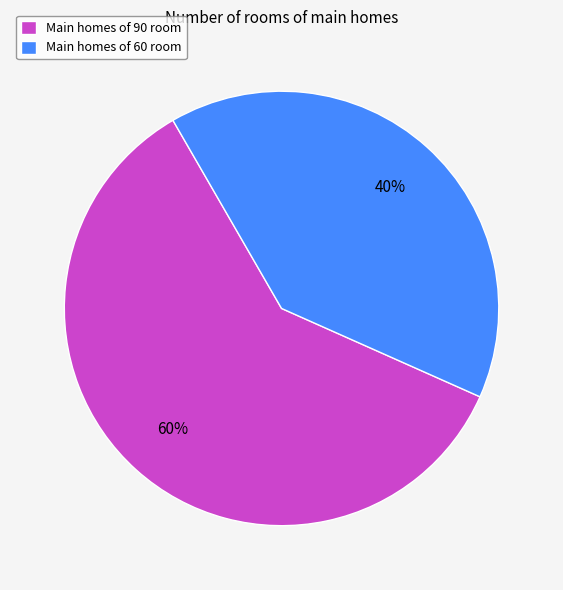

How many segments does this pie chart have?

2